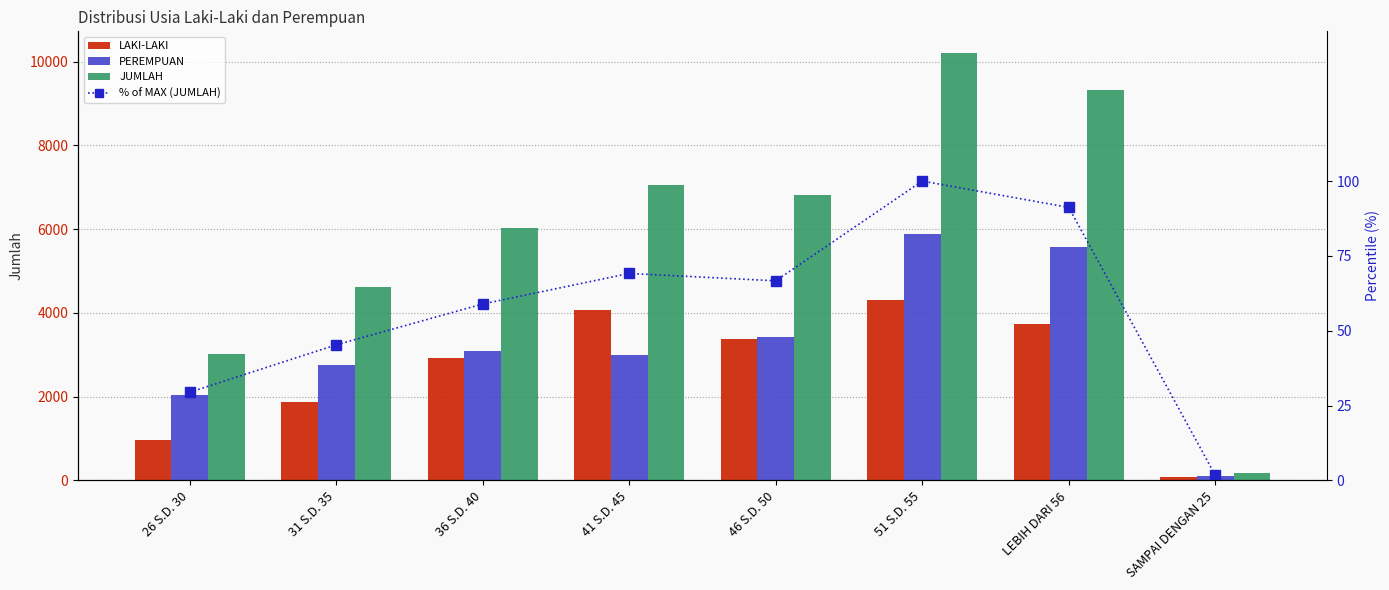

Is the value of % of MAX (JUMLAH) at SAMPAI DENGAN 25 greater than the value of LAKI-LAKI at 41 S.D. 45?

No